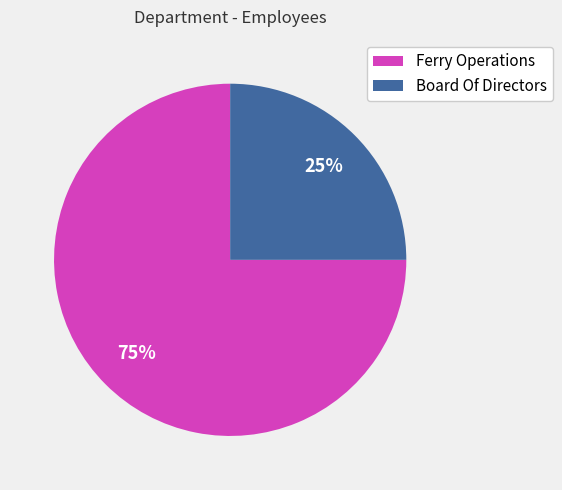

How many slices are in this pie chart?

2